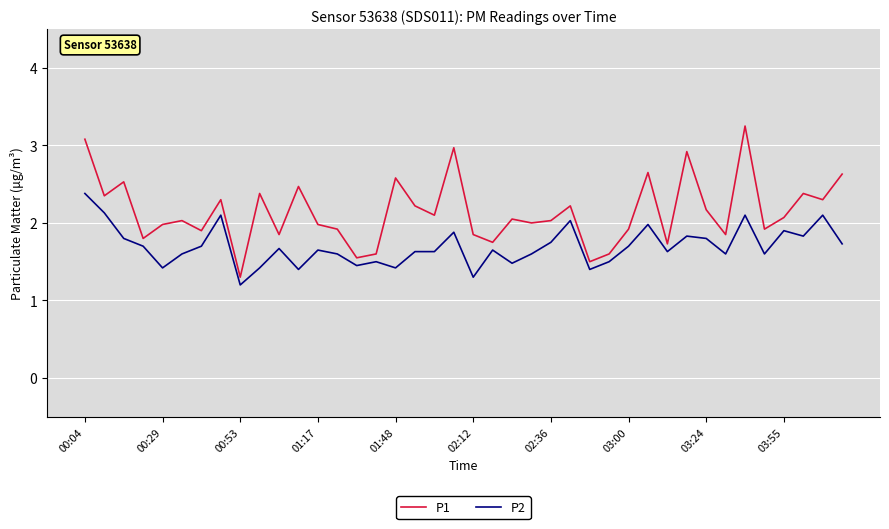

What is the difference between the maximum and minimum values in the P2 series?

1.2